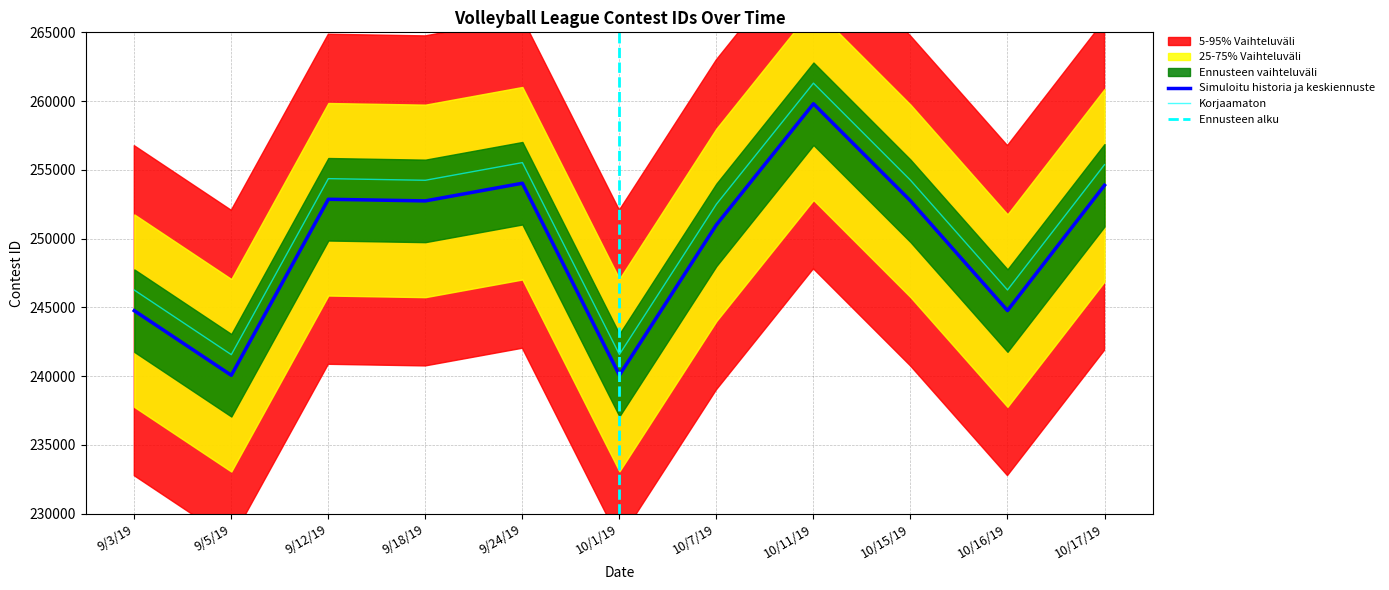

The value at 10/17/19 is 253878. True or false?

True